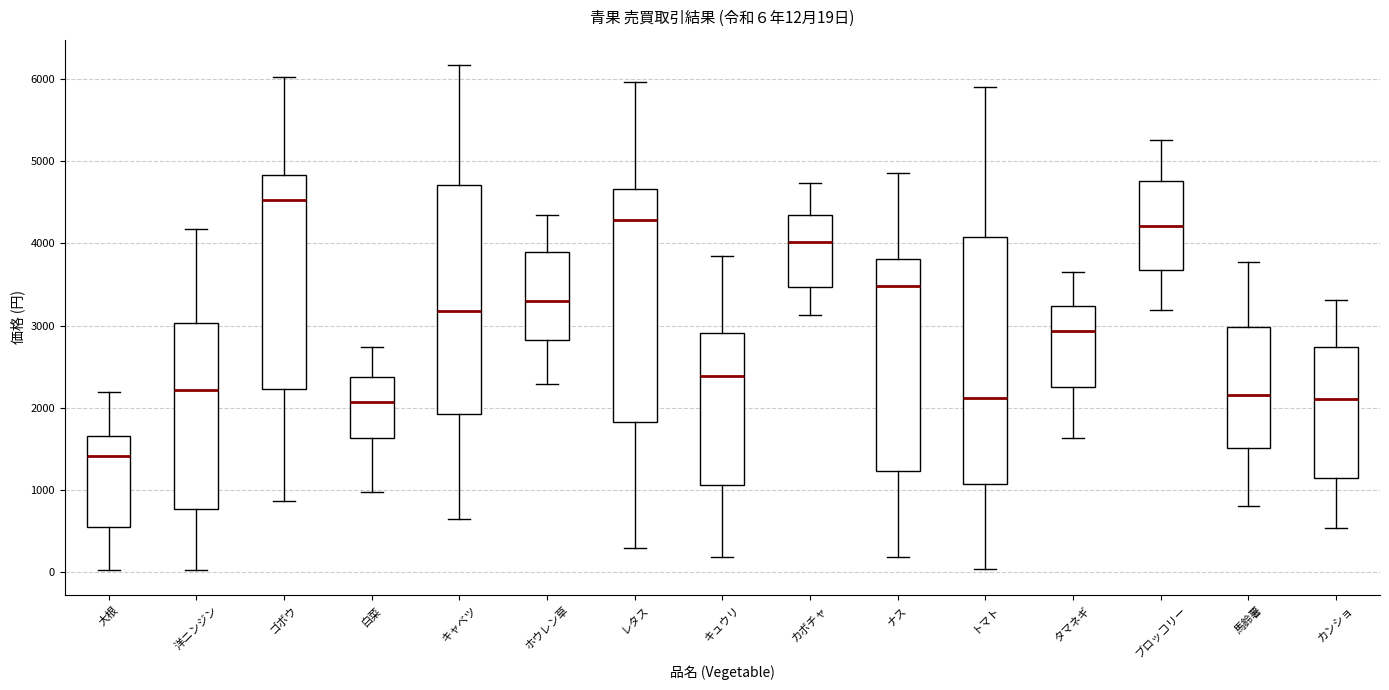

Which box has the highest median line?

ゴボウ